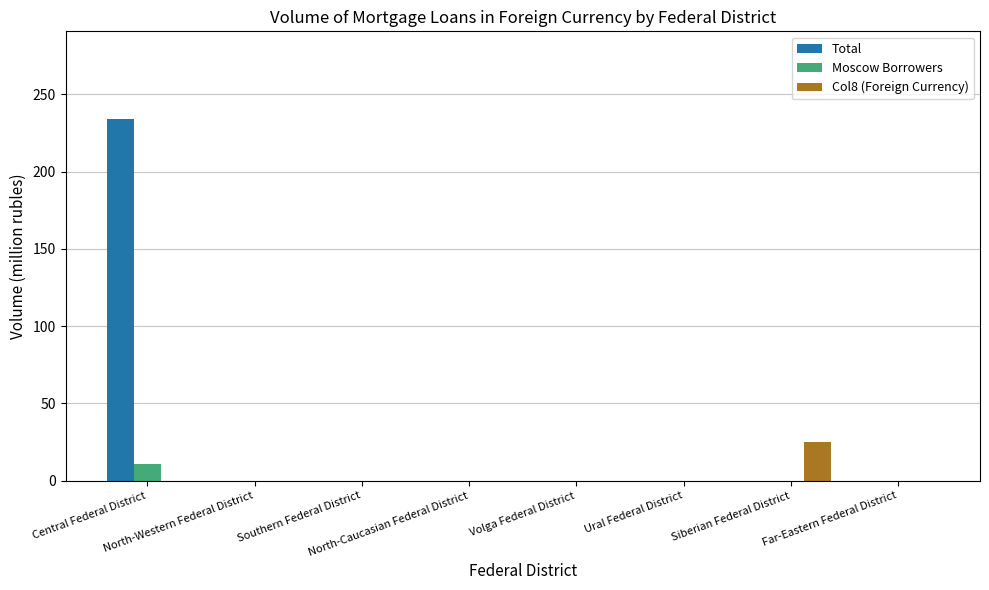

True or false: Moscow Borrowers has a value of 0 at Siberian Federal District.

True